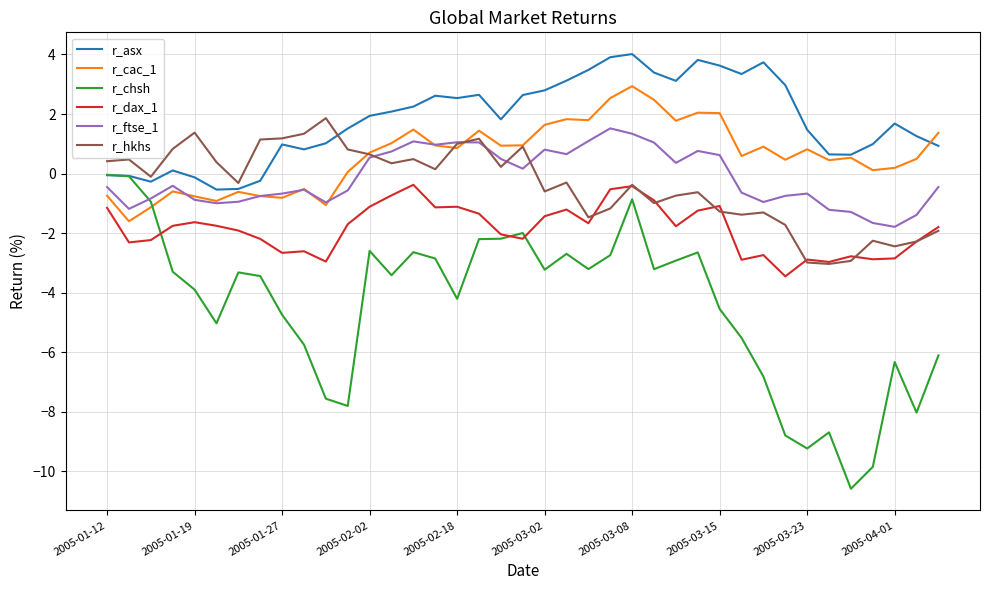

Which series has the largest total across all categories?

r_asx